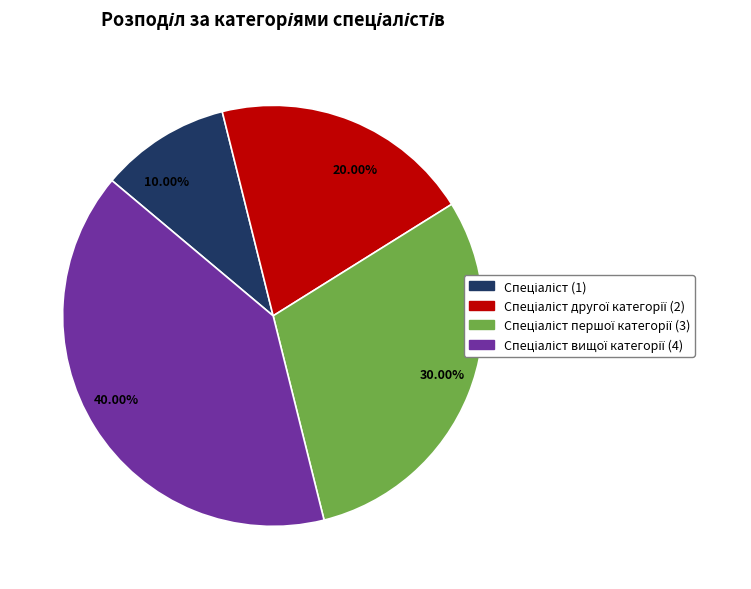

Is there a majority slice in this chart?

No